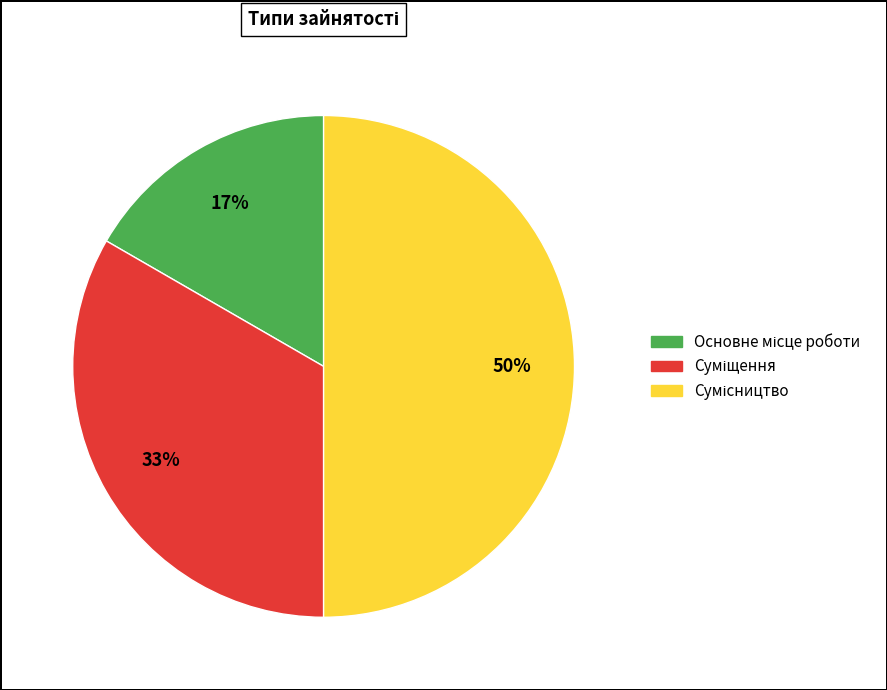

To the nearest percent, what is the average slice percentage?

33%